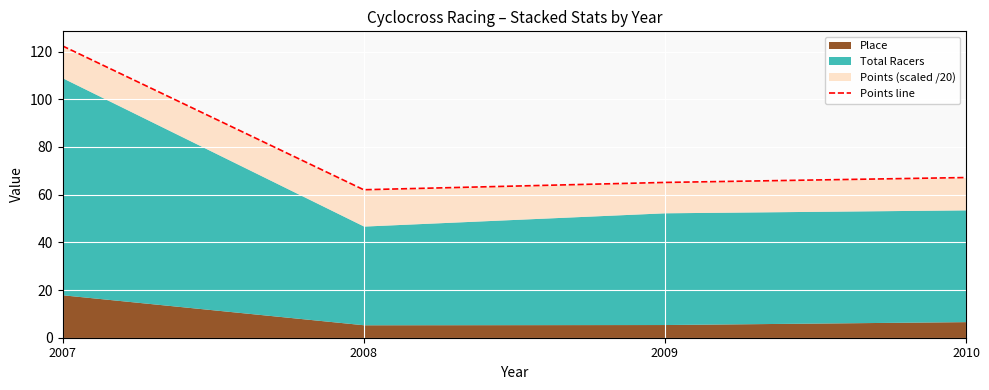

What is the change in value from 2007 to 2009?

-57.3